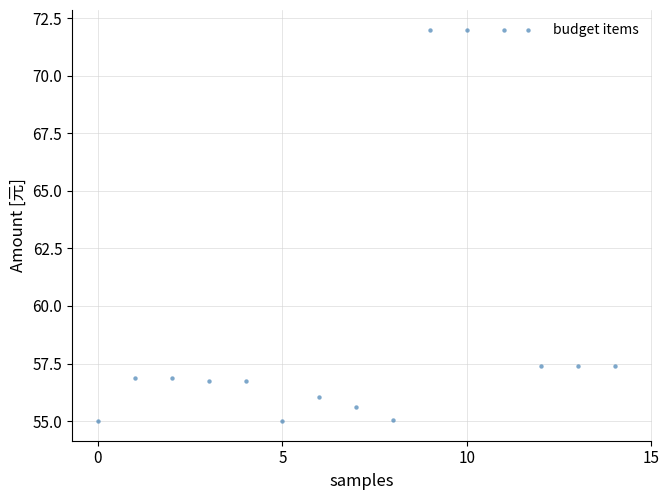

Count the number of points in this scatter plot.

15